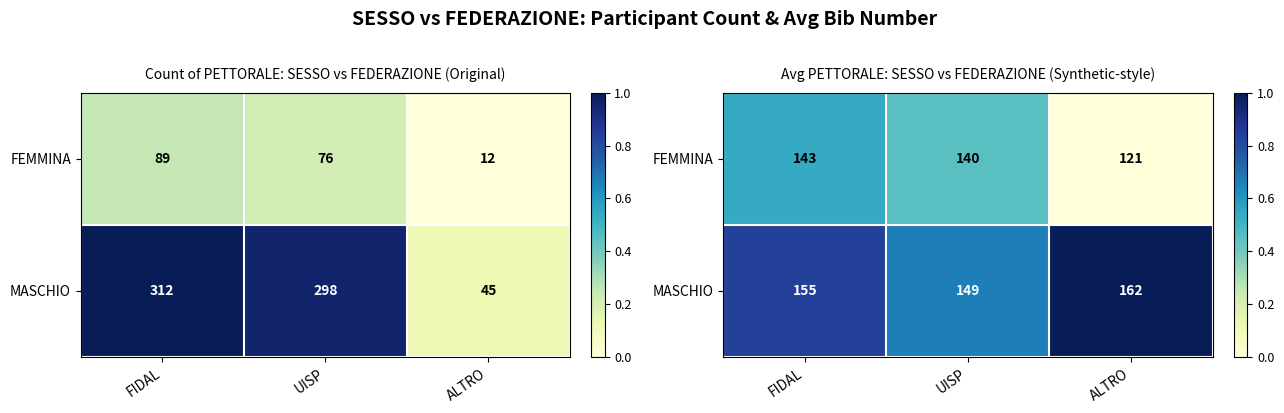

List the series in order of their peak value, highest first.

MASCHIO, FEMMINA